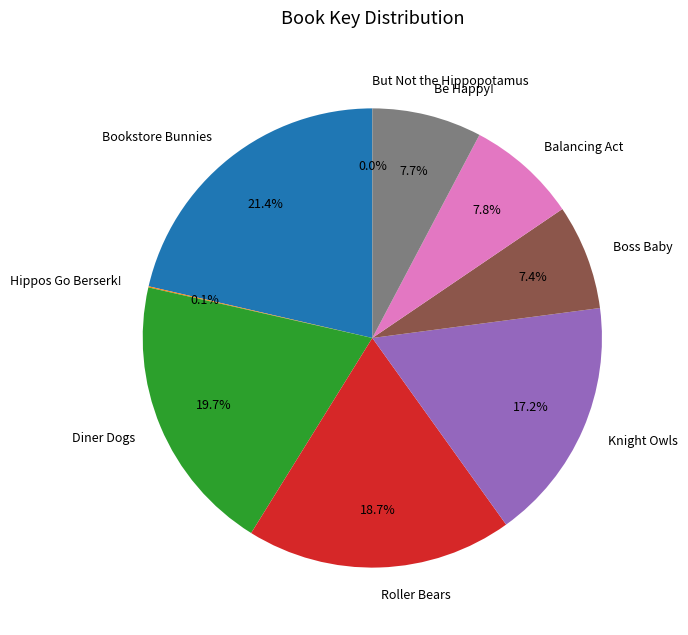

Which slice is the largest?

Bookstore Bunnies